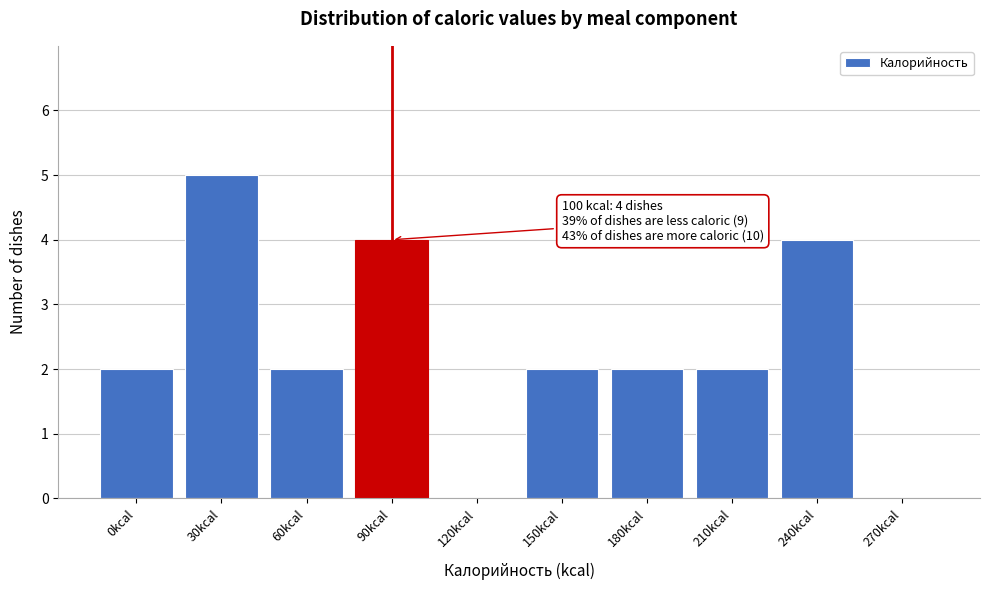

Reading left to right, transcribe all the data shown in this chart.

0kcal=2	30kcal=5	60kcal=2	90kcal=4	120kcal=0	150kcal=2	180kcal=2	210kcal=2	240kcal=4	270kcal=0